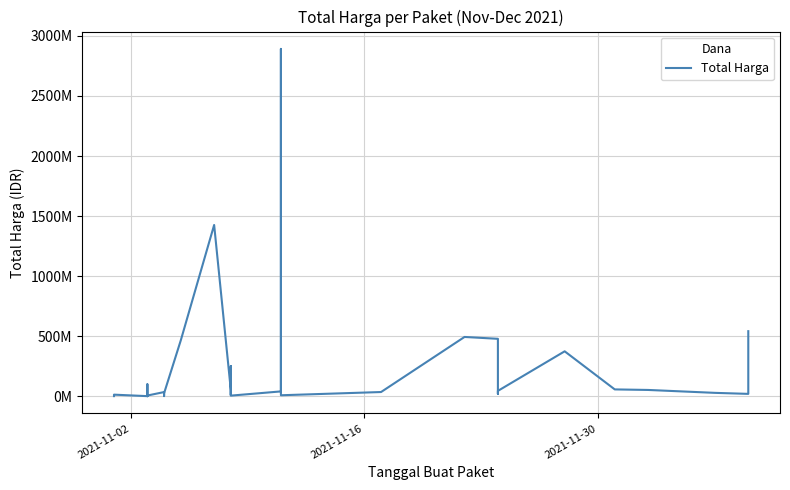

How many data points are above 27412000?

17